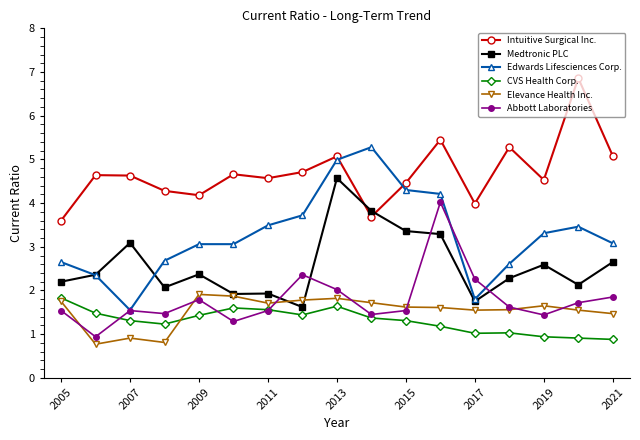

Which series has the largest total across all categories?

Intuitive Surgical Inc.